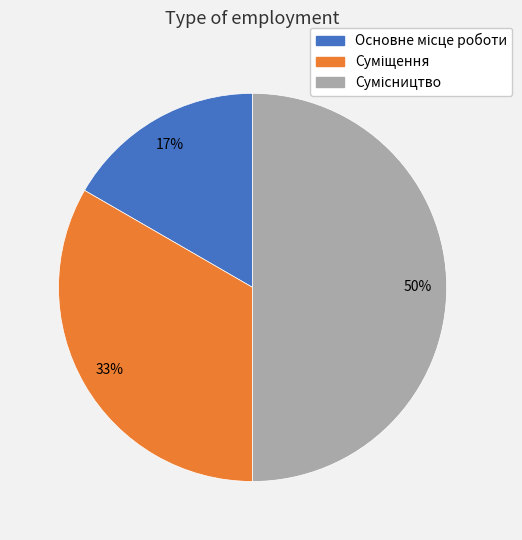

To the nearest percent, what is the difference between the largest and smallest slice percentages?

33%